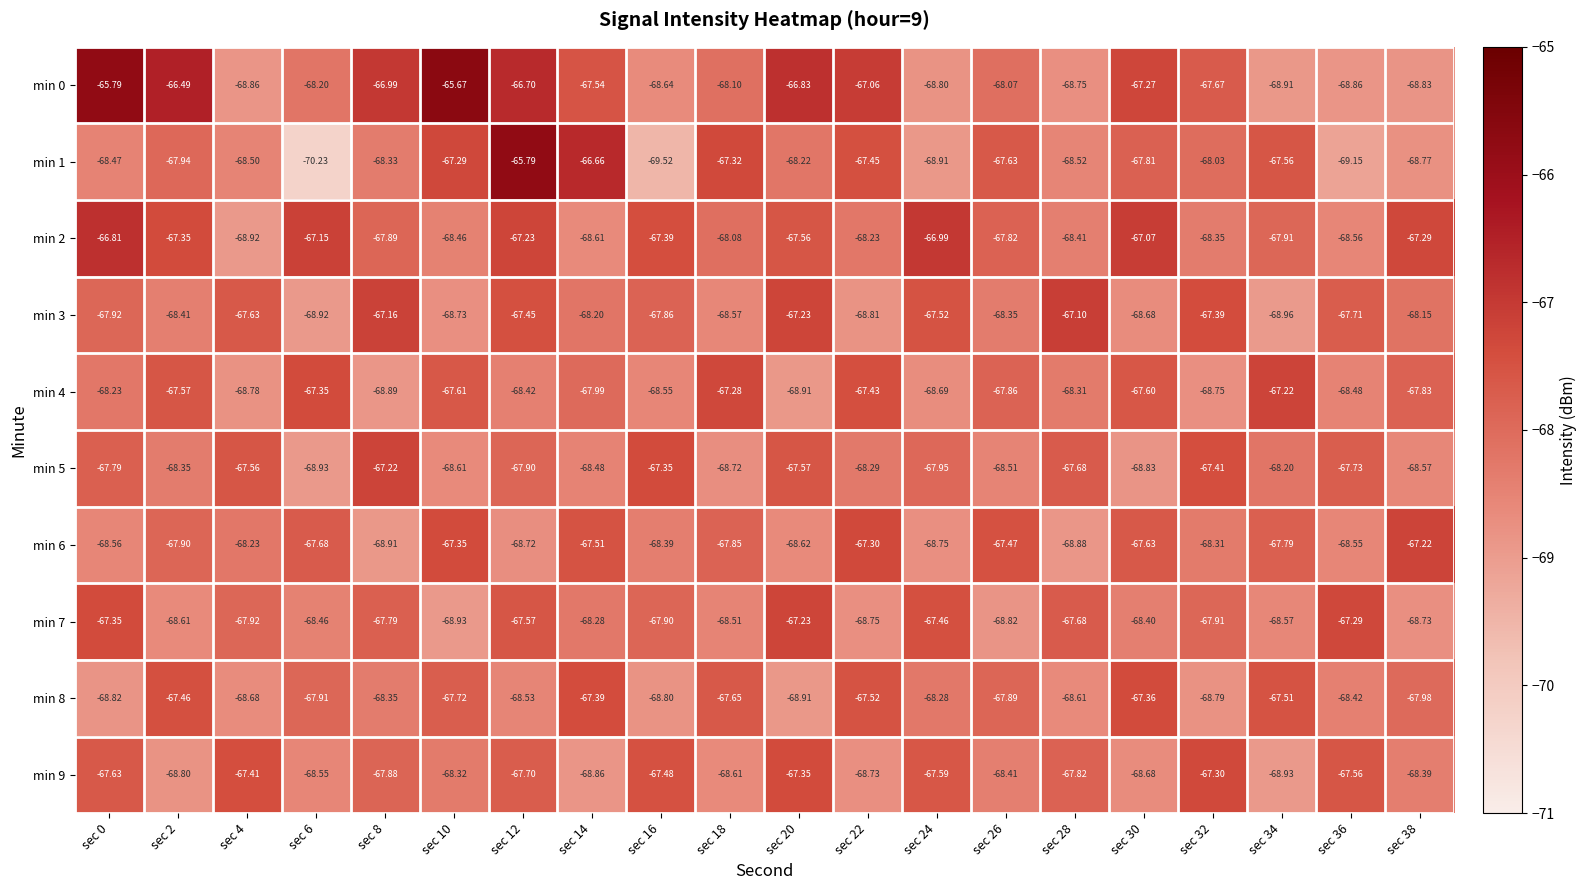

What is the total value across all series at sec 18?

-680.7